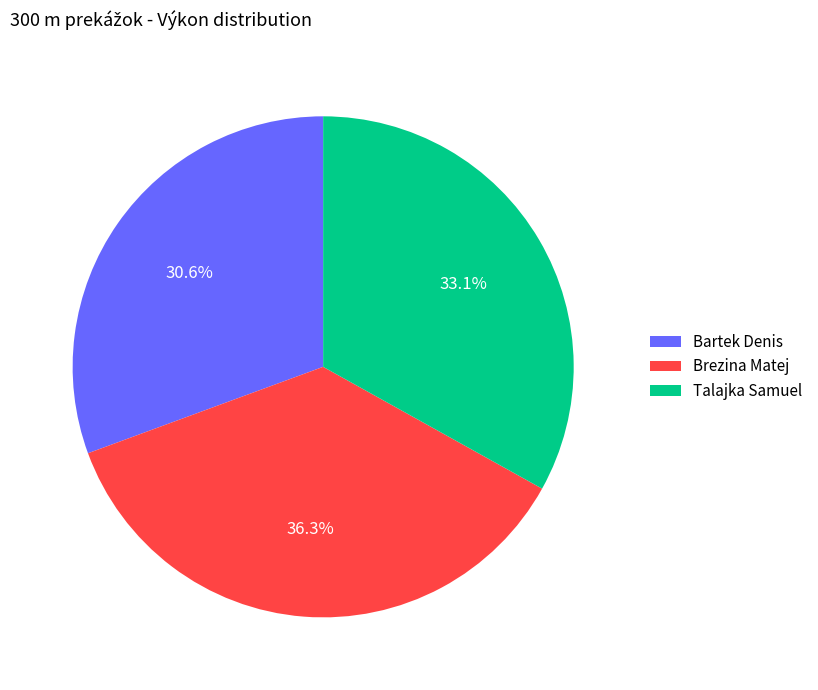

What is the smallest slice in the pie chart?

Bartek Denis